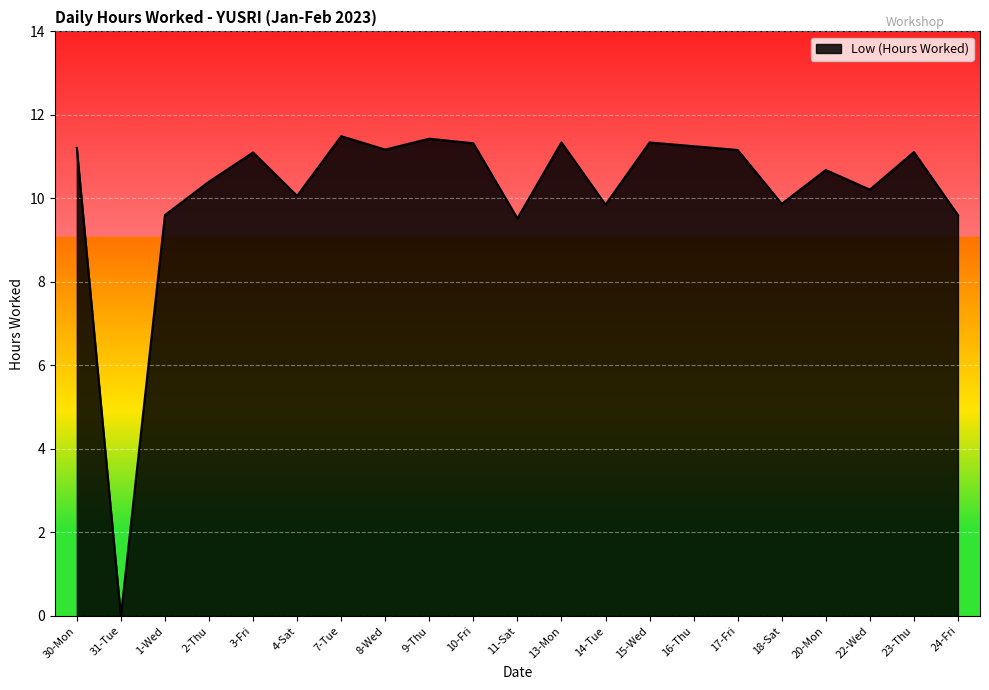

What is the difference between the maximum and minimum values?

11.5